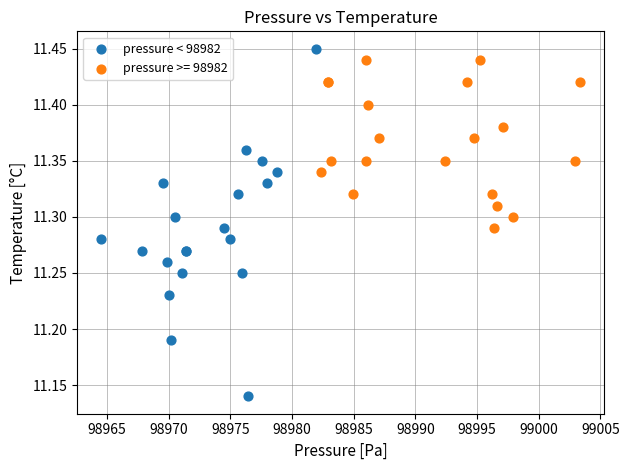

Which series contains the lowest Y value?

pressure < 98982